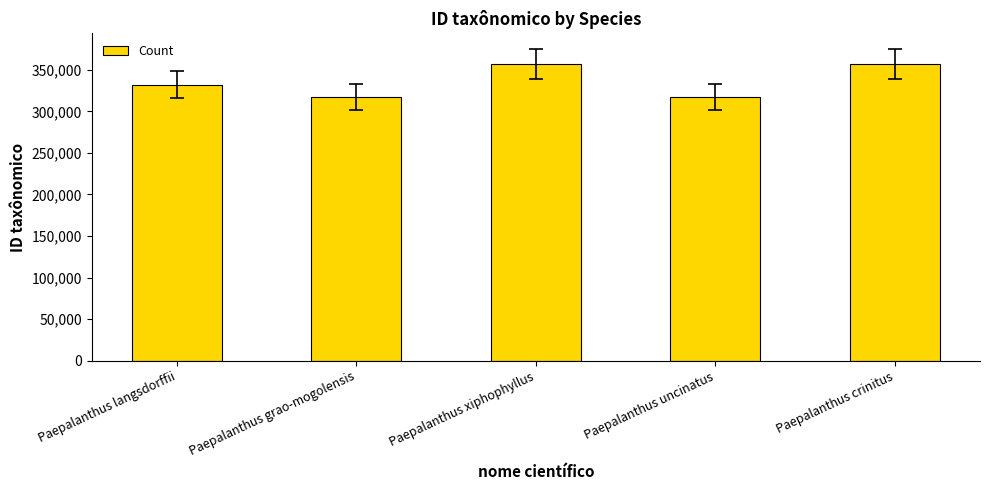

What position from the left is Paepalanthus xiphophyllus?

3